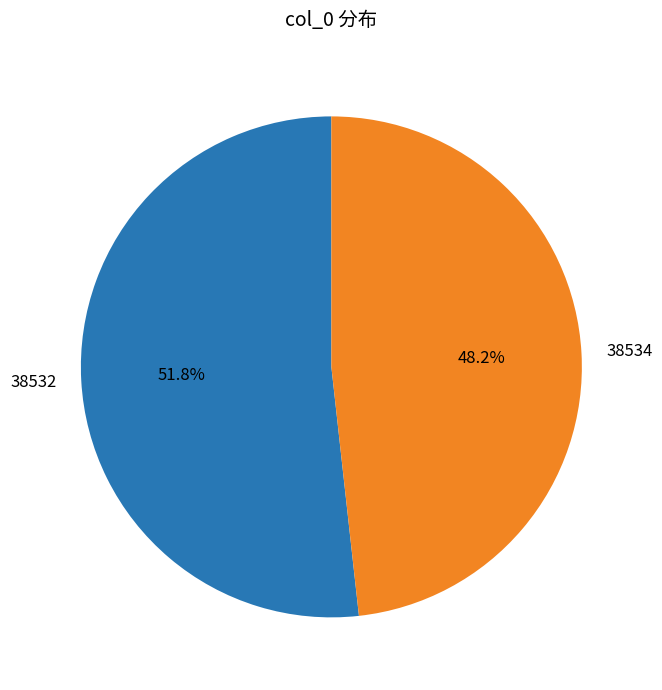

Which has a higher value, 38532 or 38534?

38532